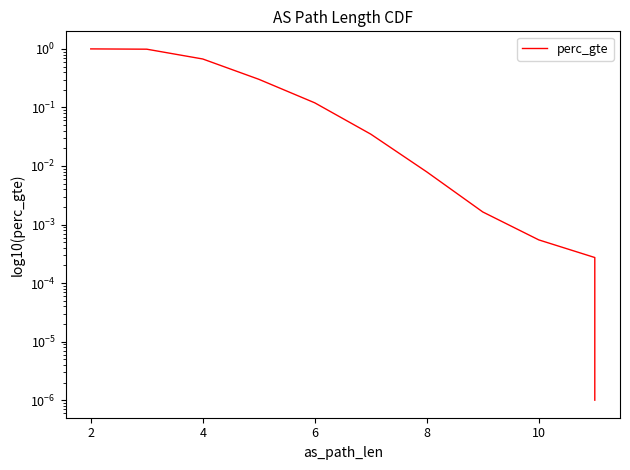

Is this an area chart (filled region under the line)?

No